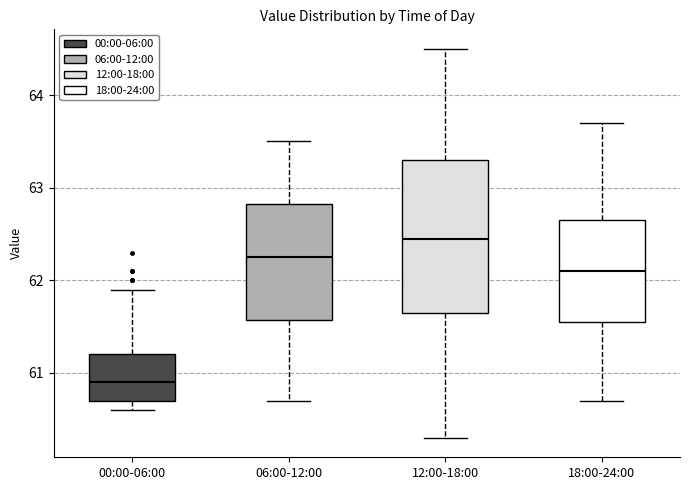

Reading left to right, transcribe this box plot: for each box, give where its median line is, the range the box spans, and where its two whiskers end, as read against the y-axis. The values are not printed on the chart, so give them approximately, as read against the axis.

00:00-06:00: median 60.9, box 60.7 to 61.2, whiskers 60.6 to 61.9
06:00-12:00: median 62.3, box 61.6 to 62.8, whiskers 60.7 to 63.5
12:00-18:00: median 62.5, box 61.7 to 63.3, whiskers 60.3 to 64.5
18:00-24:00: median 62.1, box 61.6 to 62.7, whiskers 60.7 to 63.7